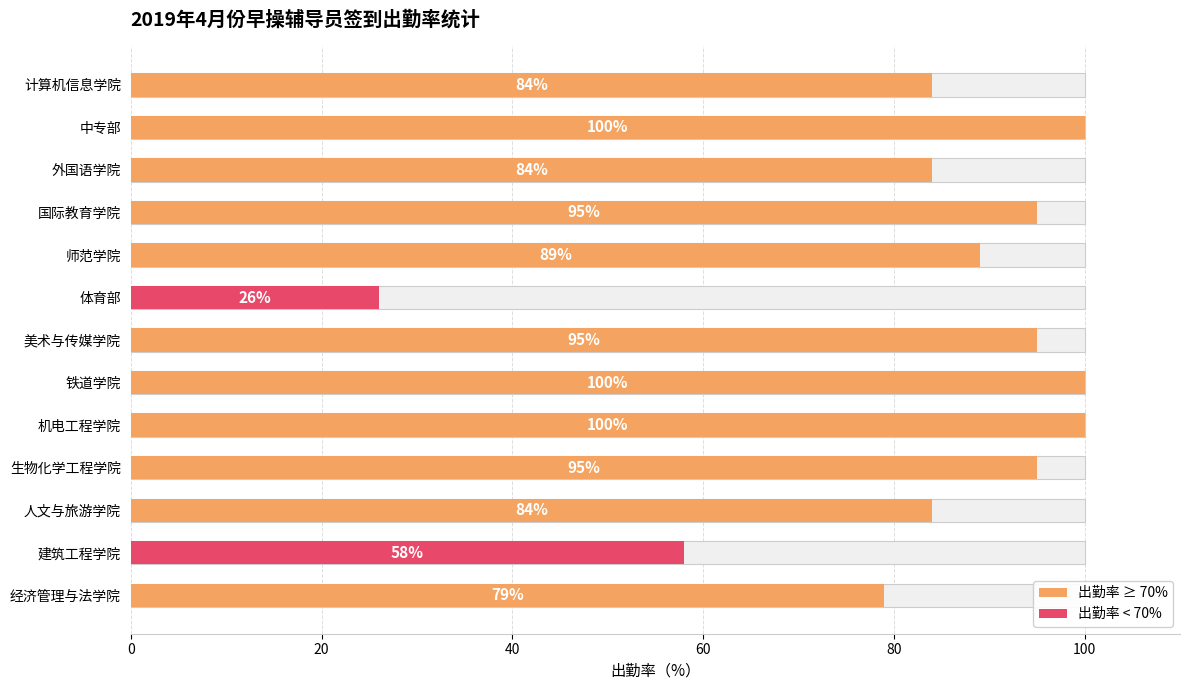

What is the sum of all values?

1089